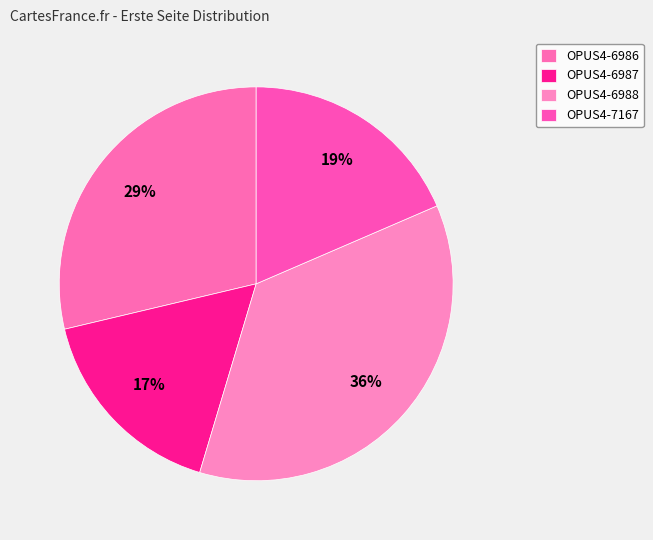

How many slices are in this pie chart?

4